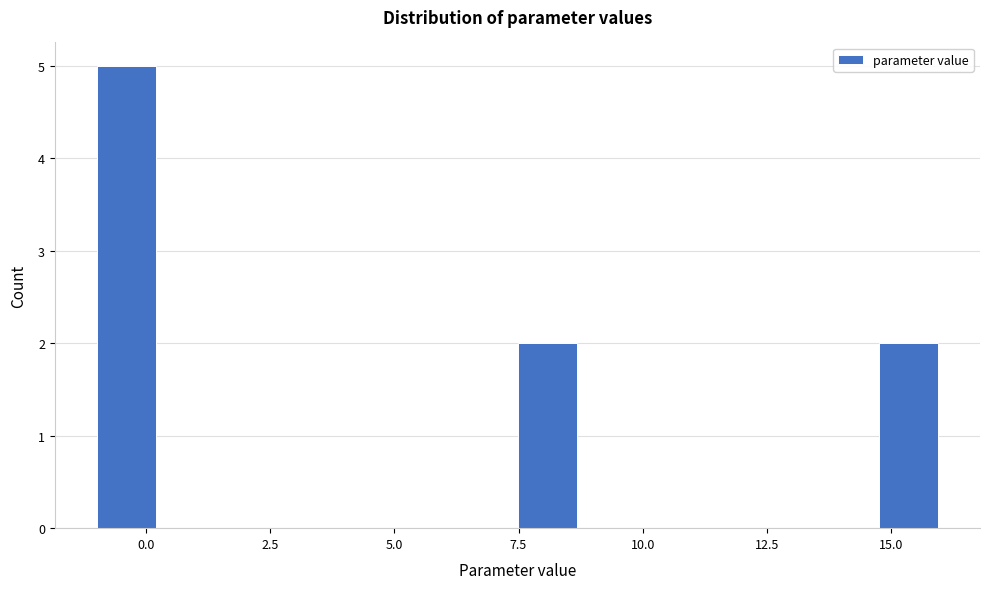

Read against the x-axis, roughly where is the centre of the tallest bar?

-0.5